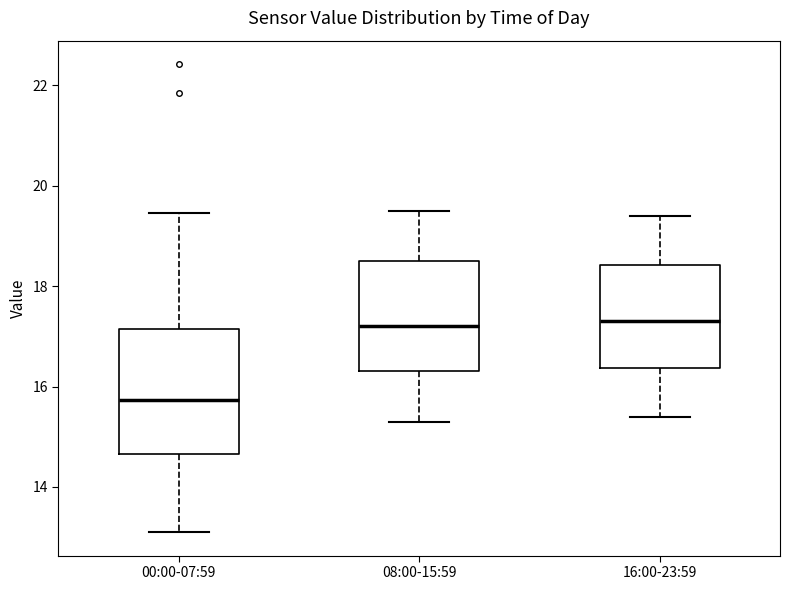

Reading left to right, transcribe this box plot: for each box, give where its median line is, the range the box spans, and where its two whiskers end, as read against the y-axis. The values are not printed on the chart, so give them approximately, as read against the axis.

00:00-07:59: median 15.8, box 14.6 to 17.2, whiskers 13.2 to 19.4
08:00-15:59: median 17.2, box 16.4 to 18.6, whiskers 15.4 to 19.6
16:00-23:59: median 17.4, box 16.4 to 18.4, whiskers 15.4 to 19.4